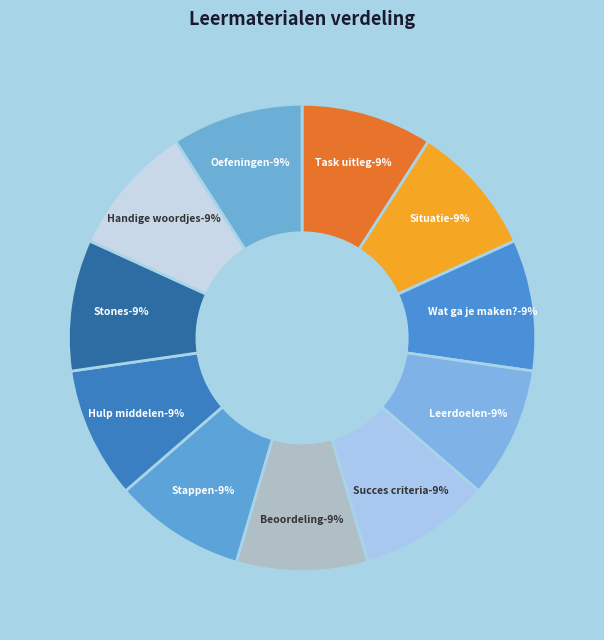

Is Task uitleg the majority of the pie?

No